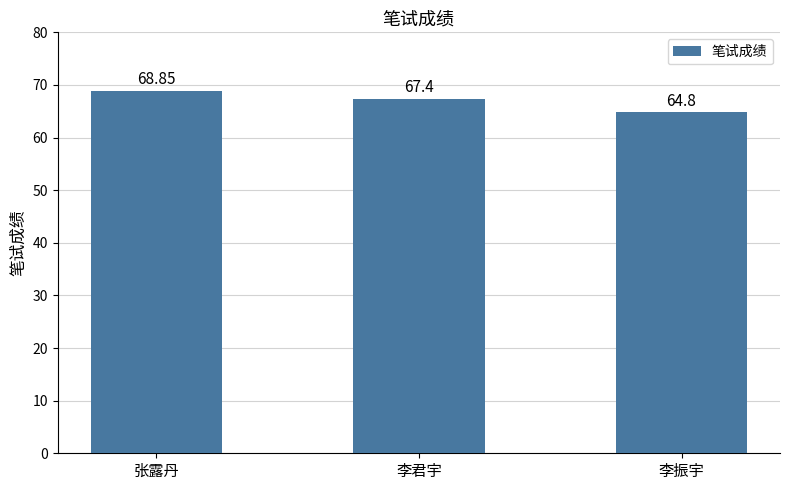

Are the bars grouped side by side (vs. stacked)?

No